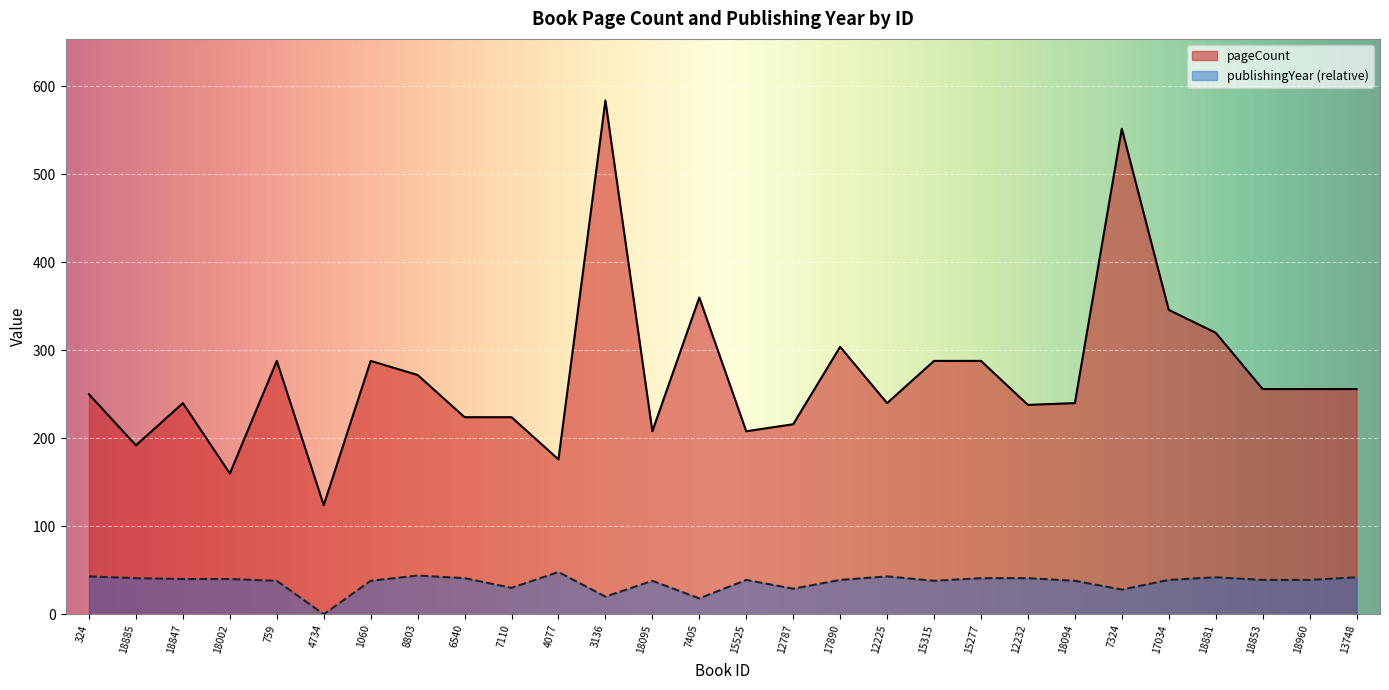

What is the total value across all series at 15277?

329